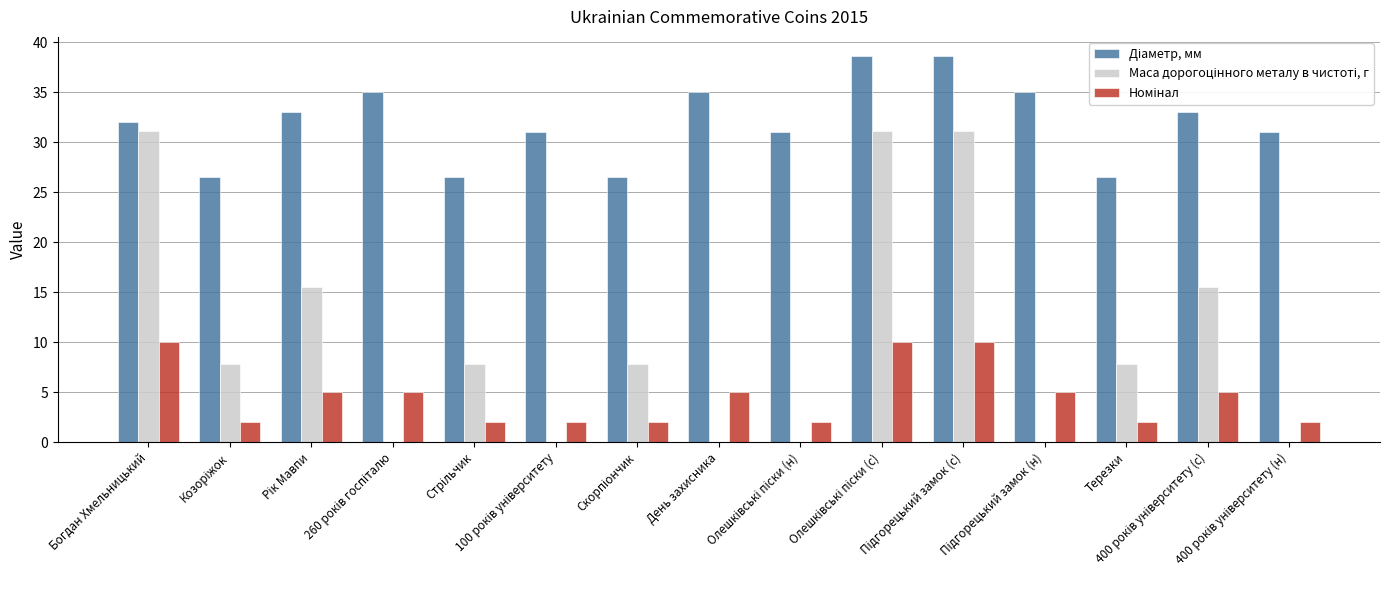

At which category is the sum across all series the highest?

Олешківські піски (c)